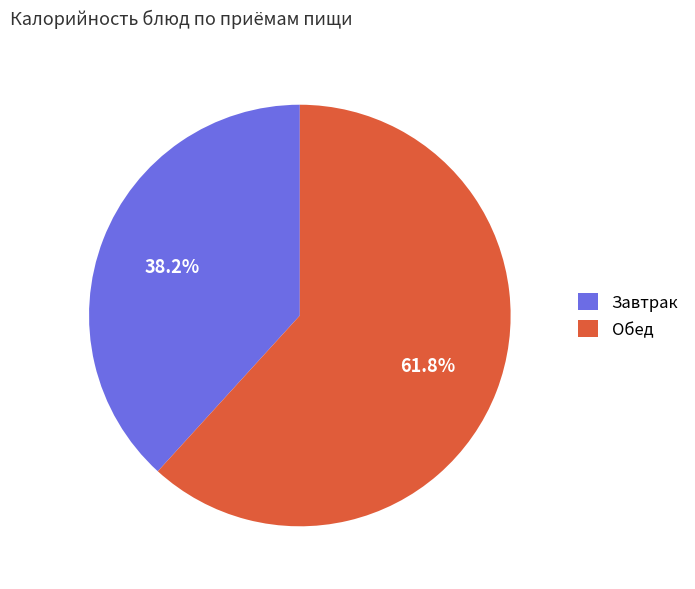

Combined, do Завтрак and Обед account for over 50%?

Yes